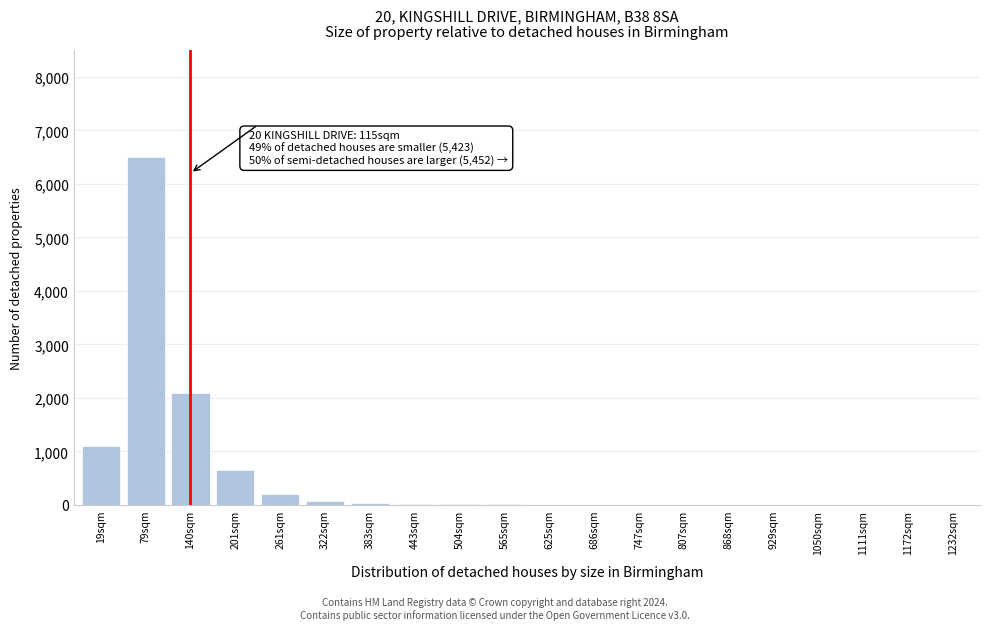

At which category does the chart reach its peak across all series?

79sqm